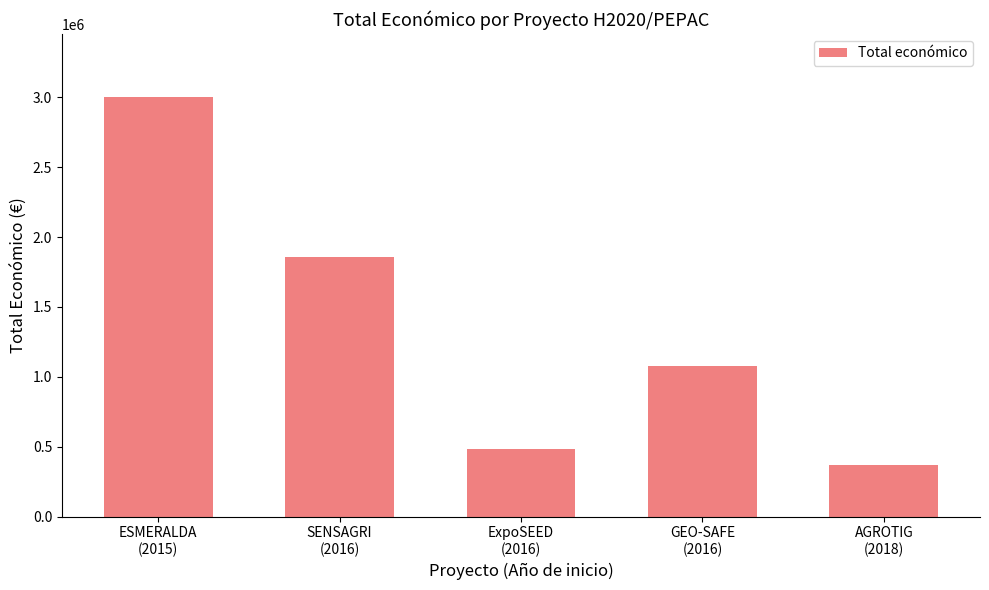

Count the number of categories in the chart.

5